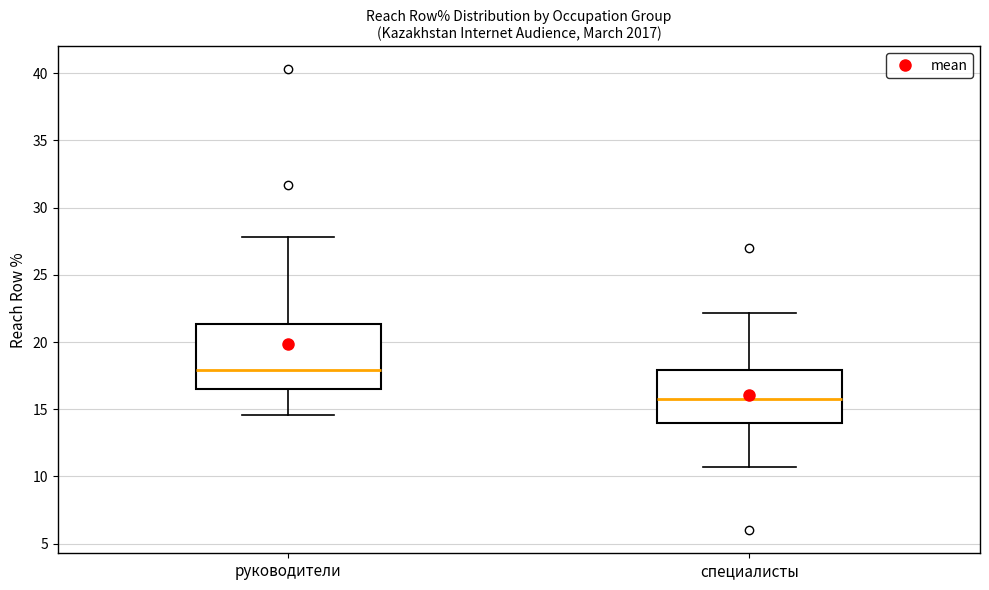

Reading left to right, read every box against the y-axis: the position of its median line, the range the box covers, and the ends of its whiskers. The values are not printed on the chart, so give them approximately, as read against the axis.

руководители: median 18.0, box 16.5 to 21.5, whiskers 14.5 to 28.0
специалисты: median 16.0, box 14.0 to 18.0, whiskers 10.5 to 22.0